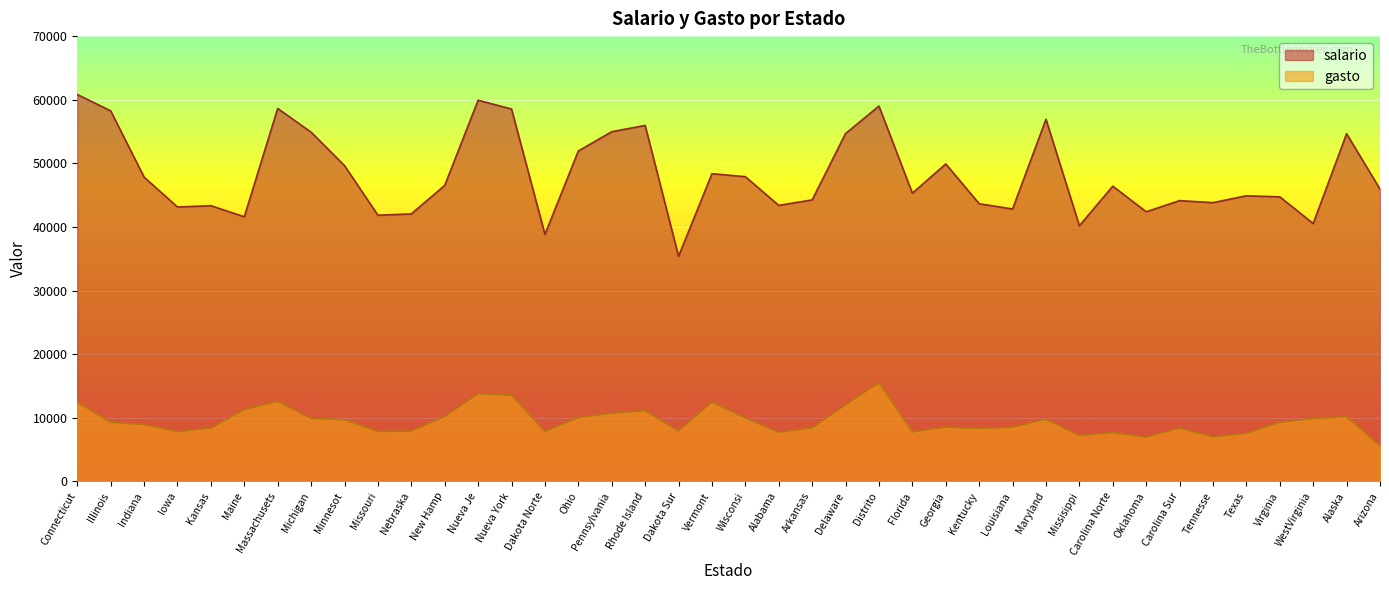

How many values in the gasto series are below 9275?

20